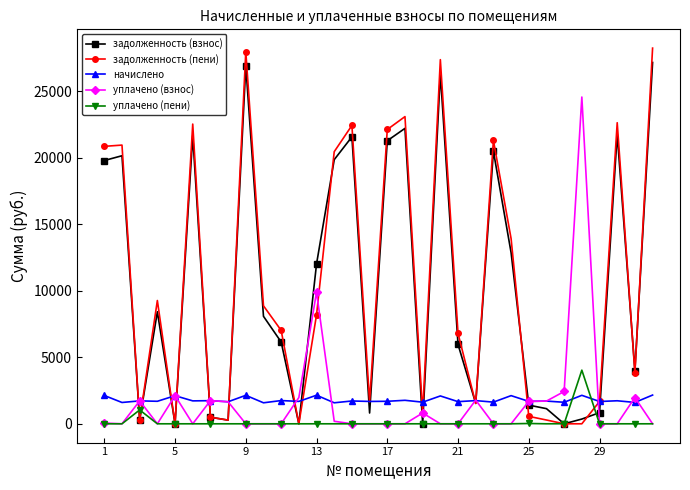

What is the value of the начислено point at the 28th from the left?

2141.1